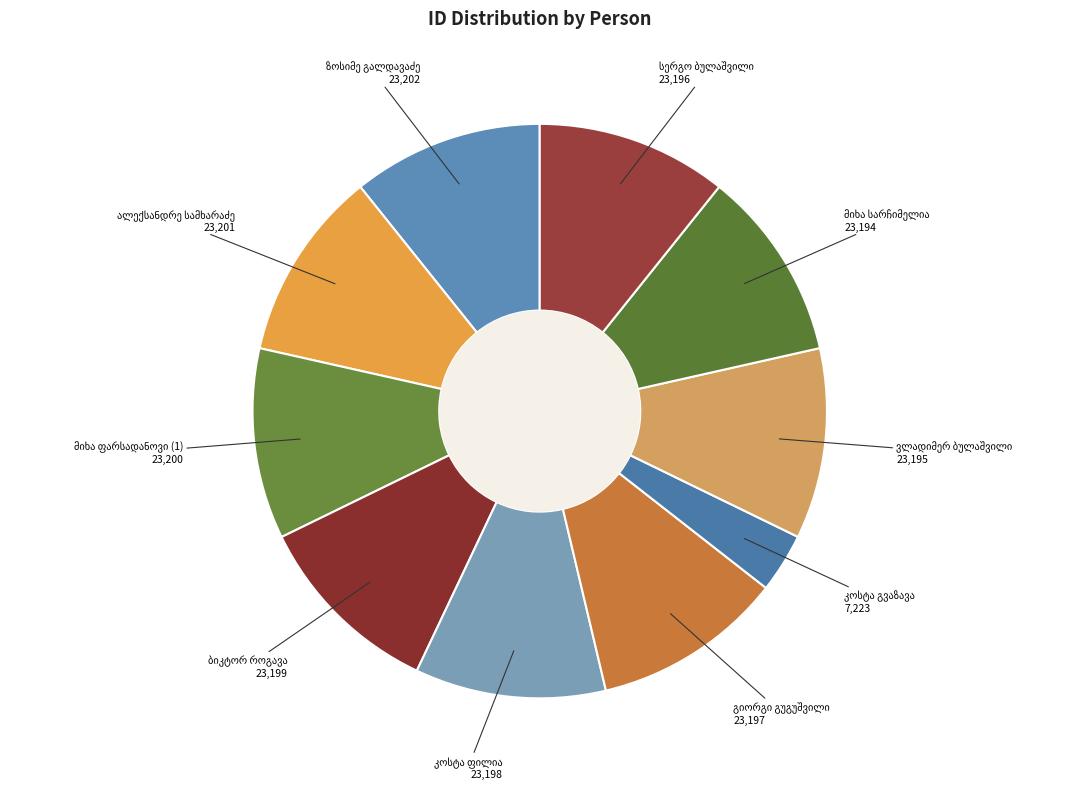

Is there any slice that represents more than half of the pie?

No